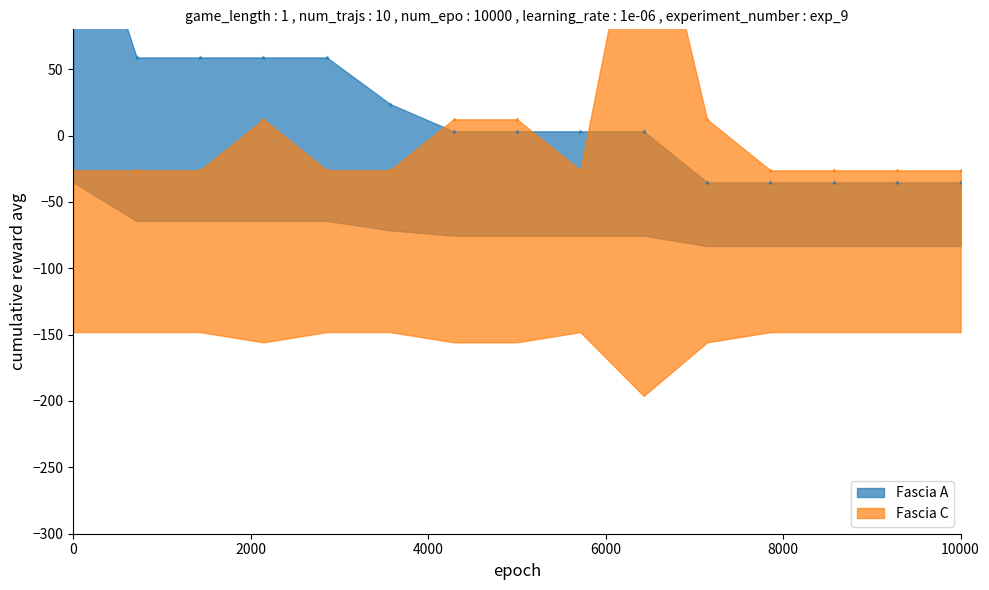

How many data points in Fascia A are above 3?

10